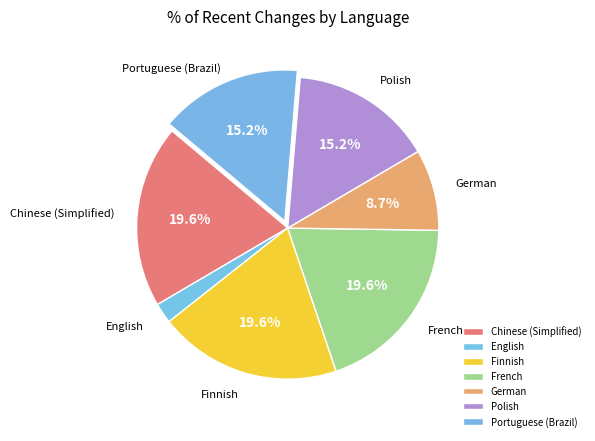

What percentage is the Chinese (Simplified) slice, to the nearest percent?

20%